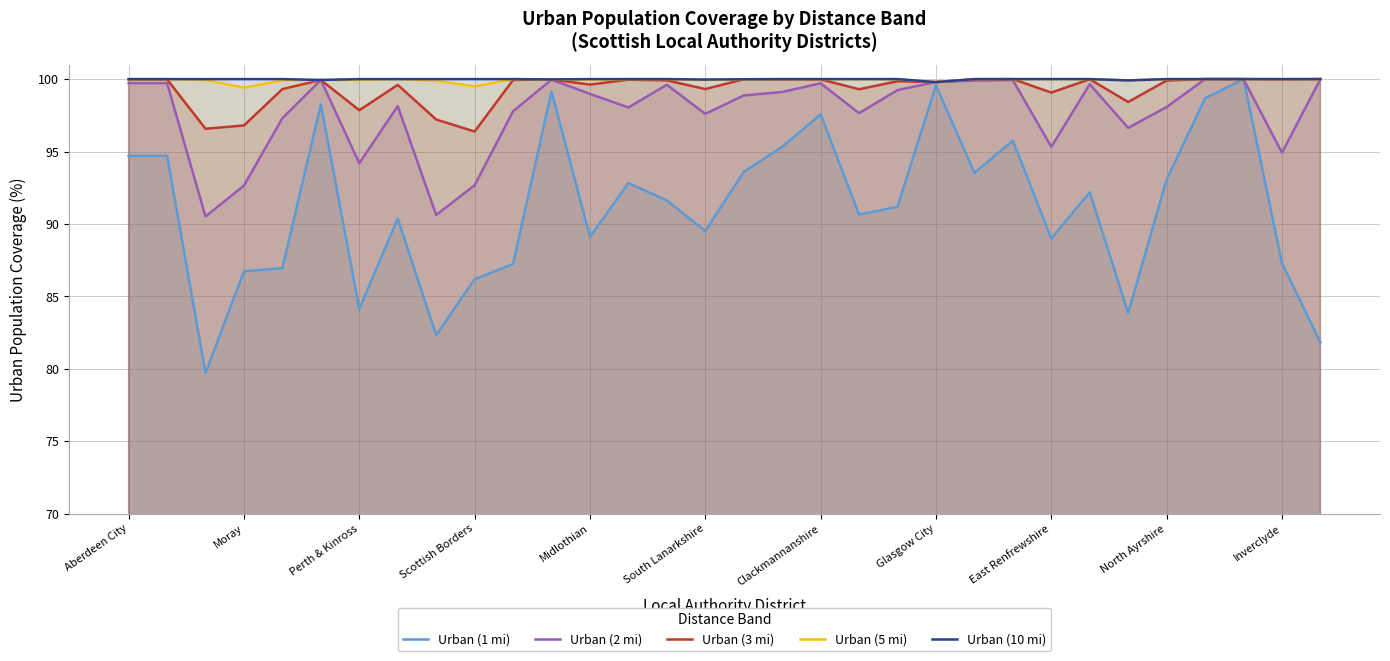

What is the value of the Urban (5 mi) point at the 21st from the left?

100.0